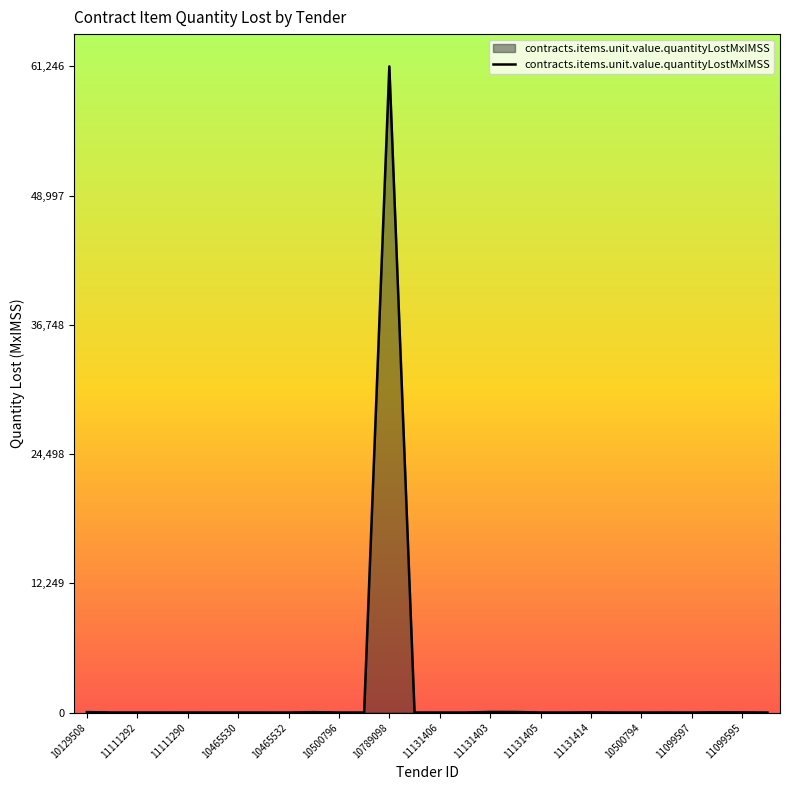

What is the difference between the maximum and minimum values?

61246.2